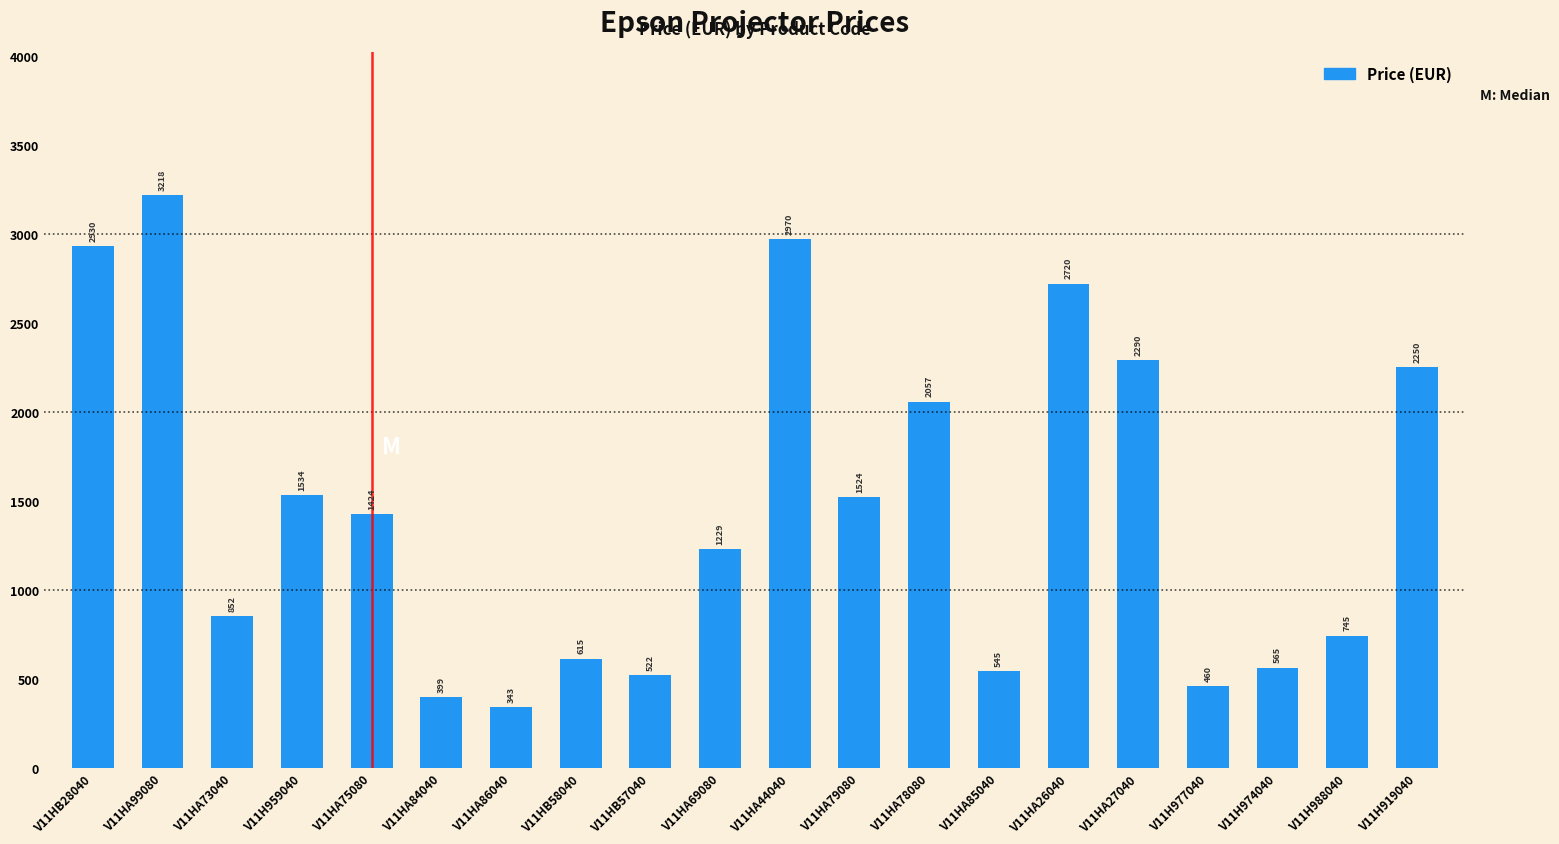

Is it true that the value at V11HB57040 is 906.6?

False